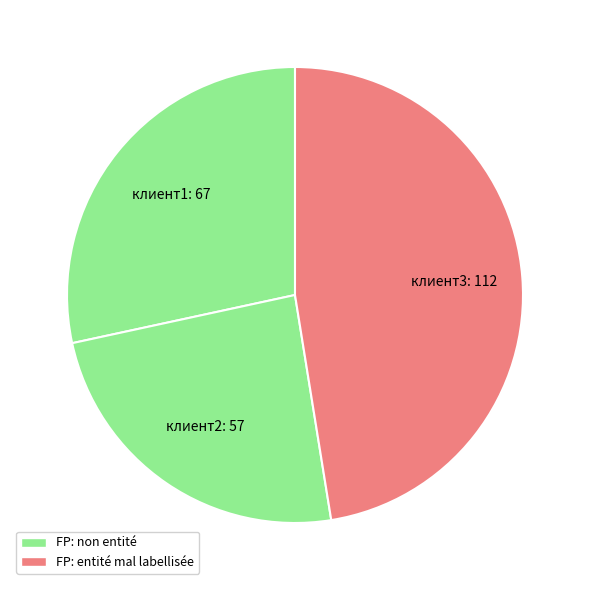

Count the number of slices in the pie.

3